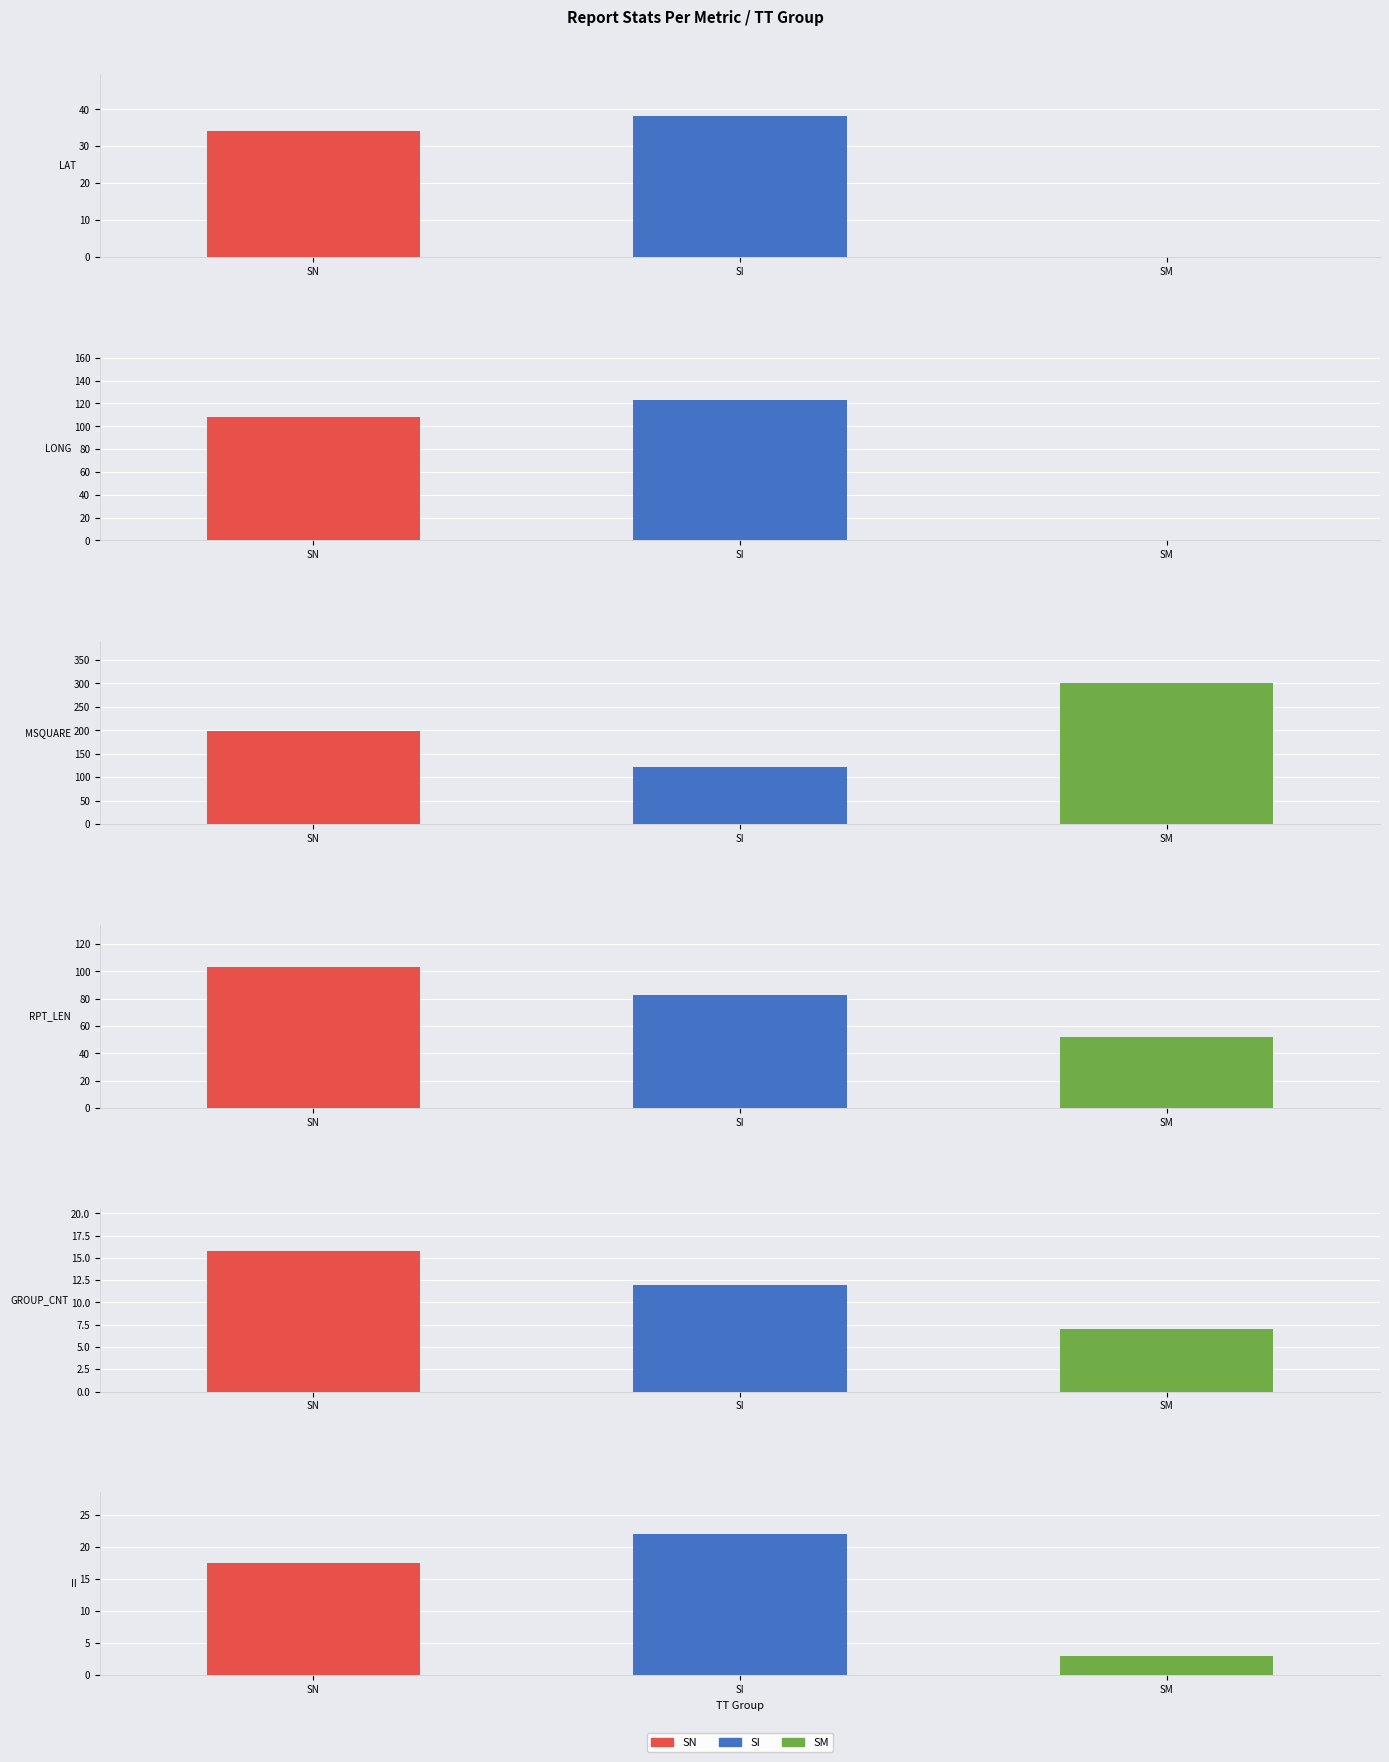

Where is GROUP_CNT nearest to the value 14?

SN